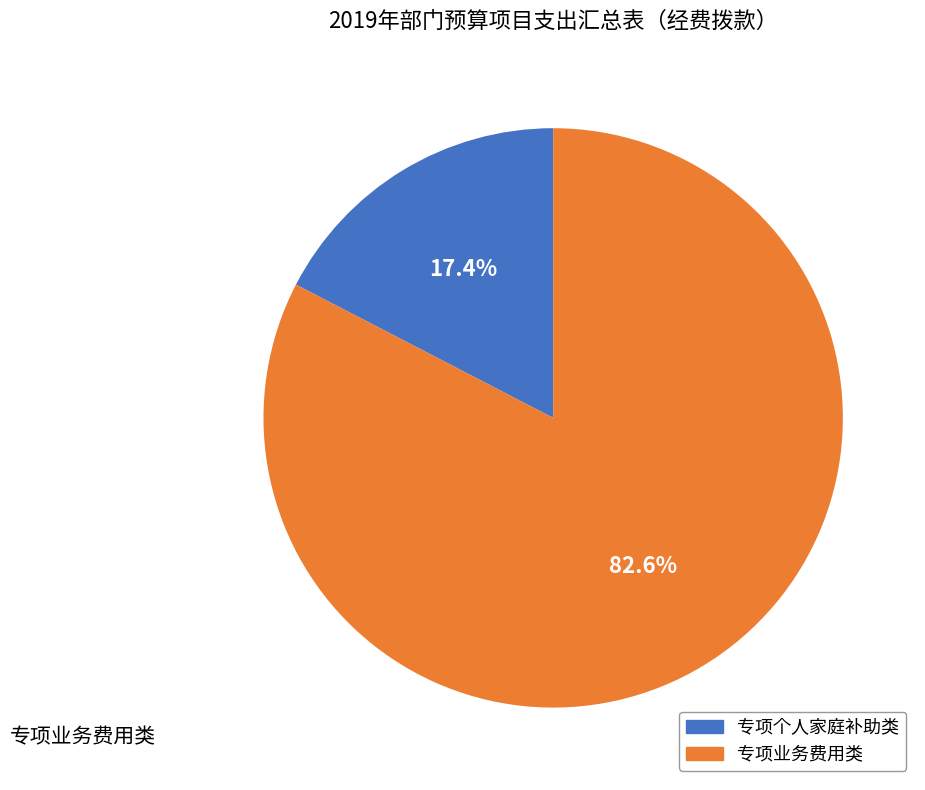

Which slice represents more than half of the pie?

专项业务费用类